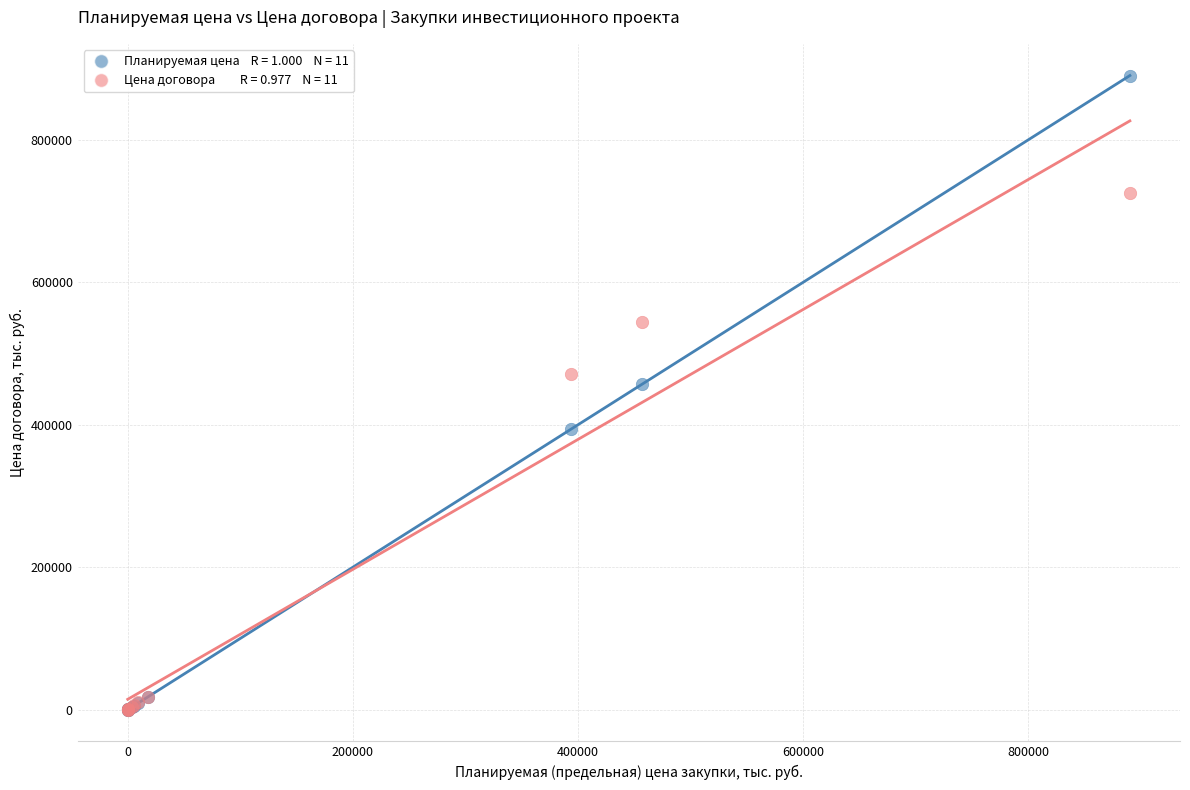

Across all series, what Y value is closest to 445229?

457323.4